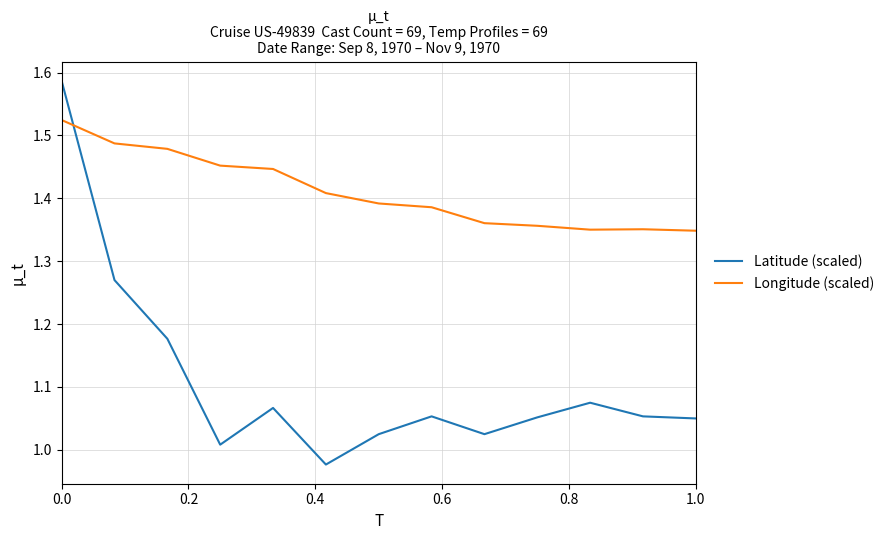

What are all the series names shown in the legend?

Latitude (scaled), Longitude (scaled)